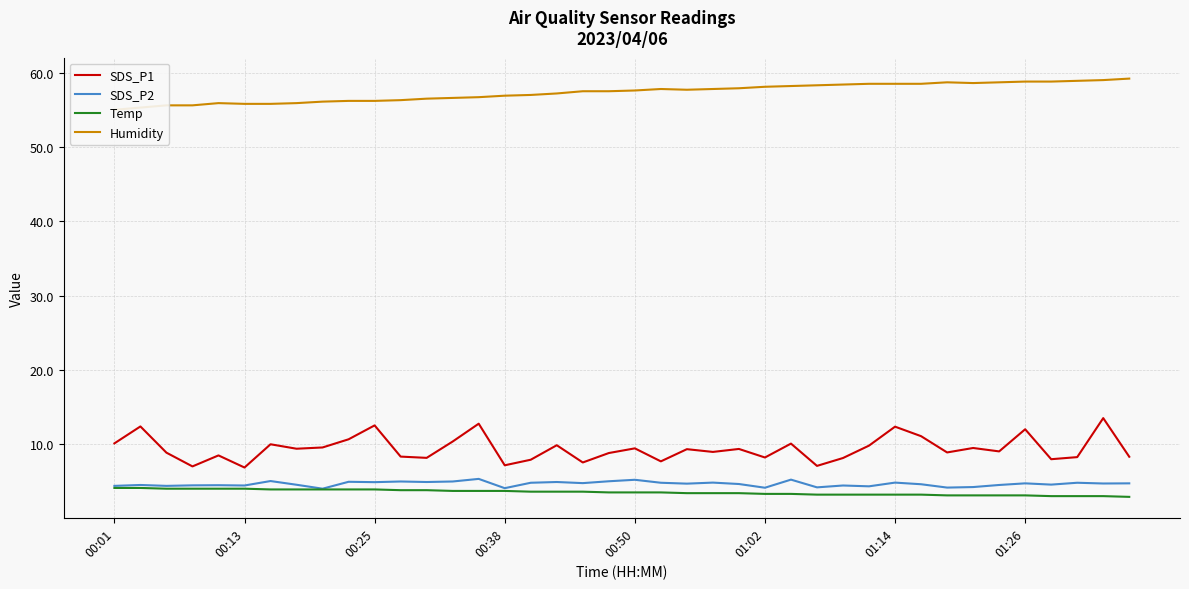

How many values in the SDS_P2 series exceed 4?

39